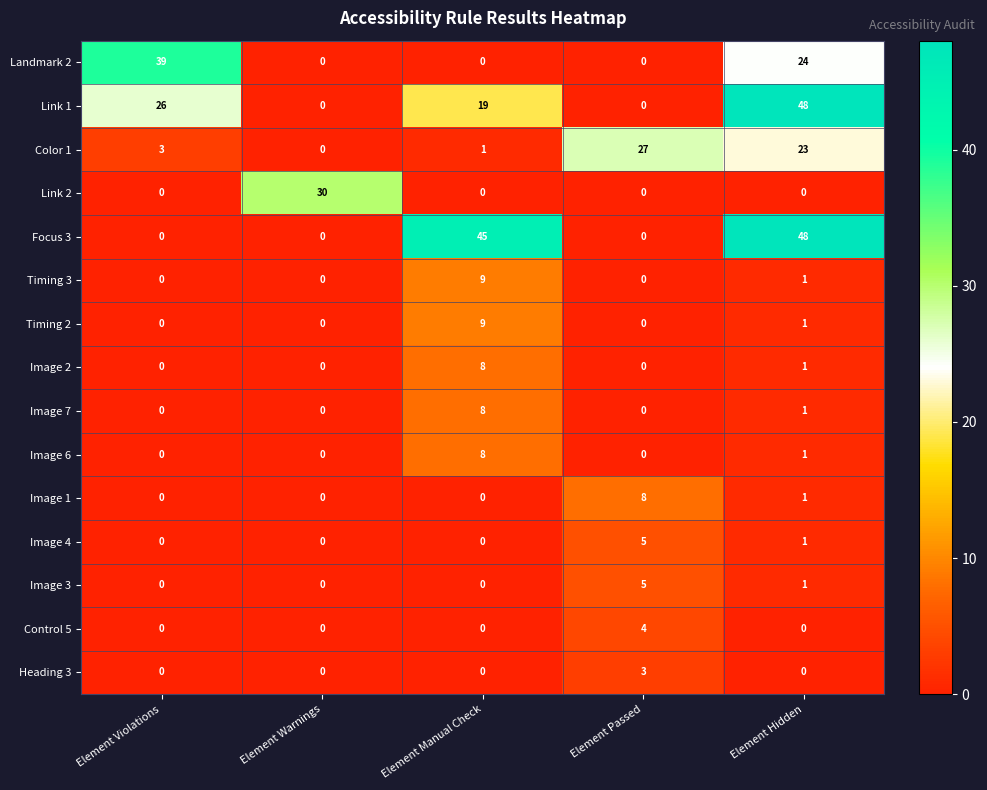

What is the difference between the maximum and minimum values in the Timing 2 series?

9